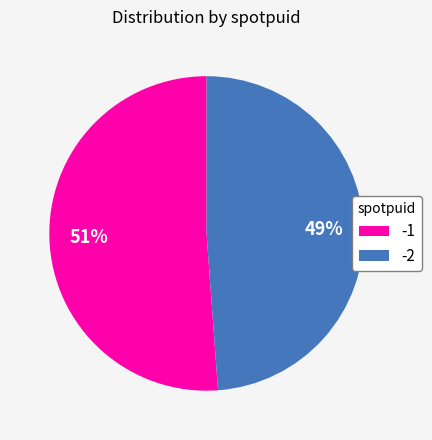

To the nearest percent, what is the average slice percentage?

50%